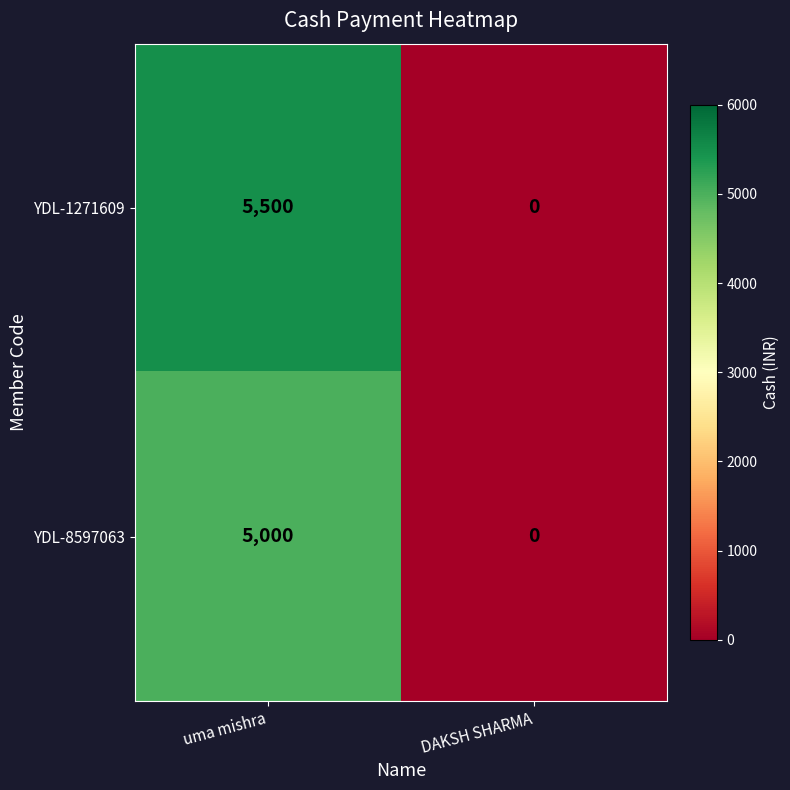

Which series has the largest total across all categories?

YDL-1271609